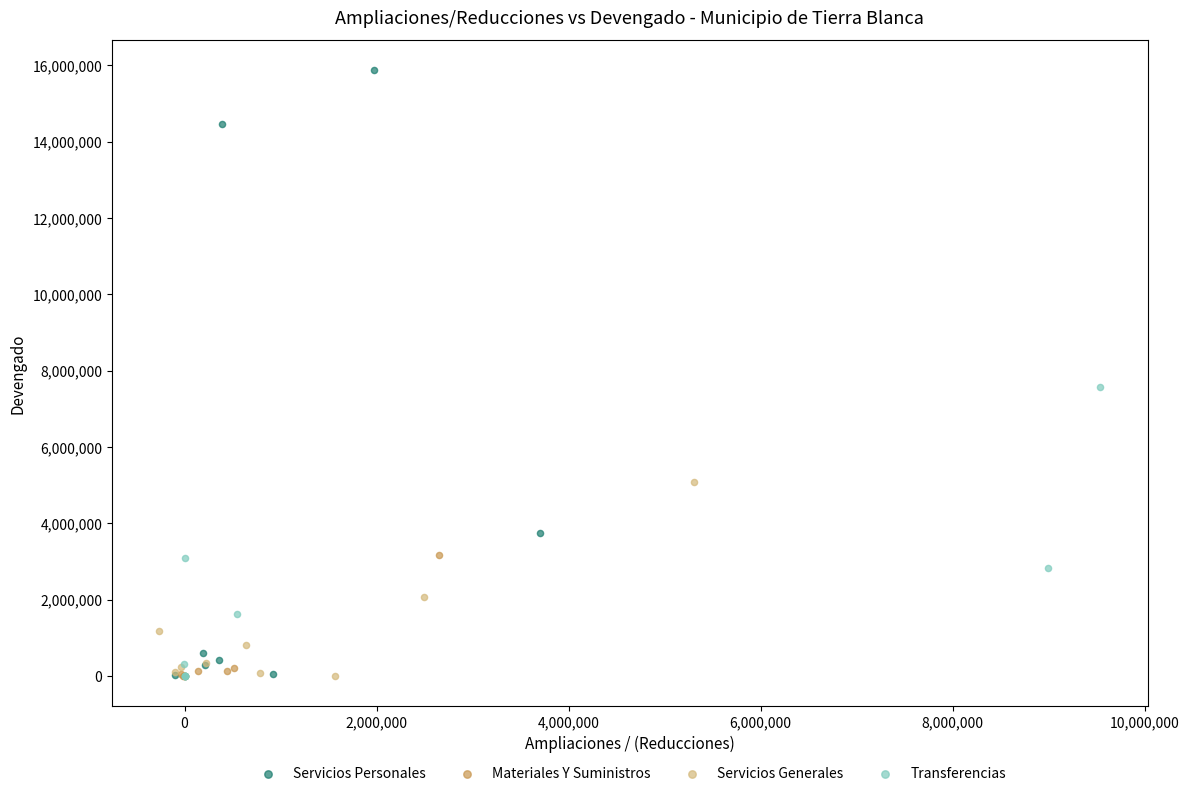

Which series reaches the maximum Y coordinate?

Servicios Personales